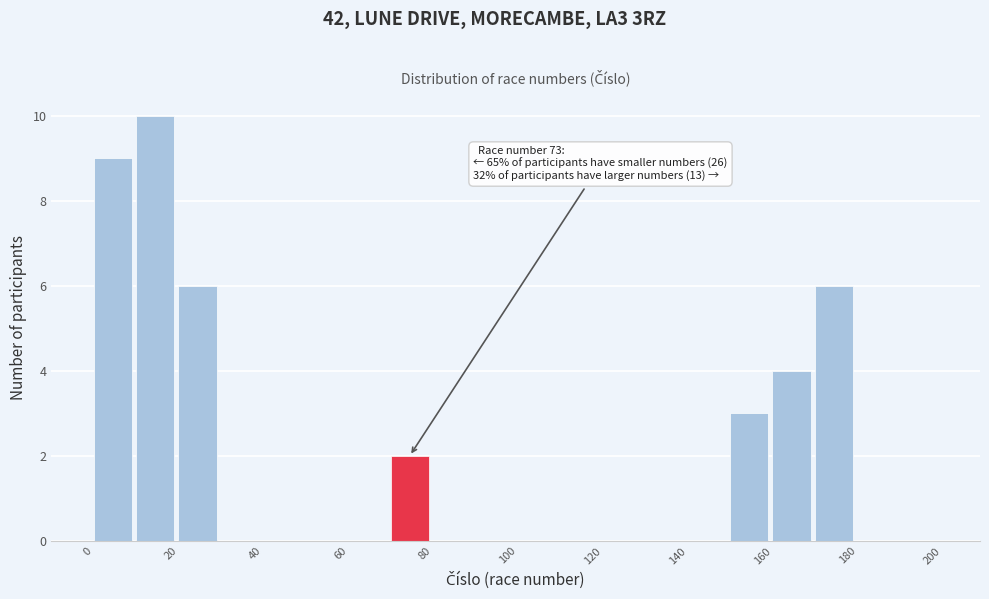

Over which range of the x-axis is the bar tallest?

10 to 20